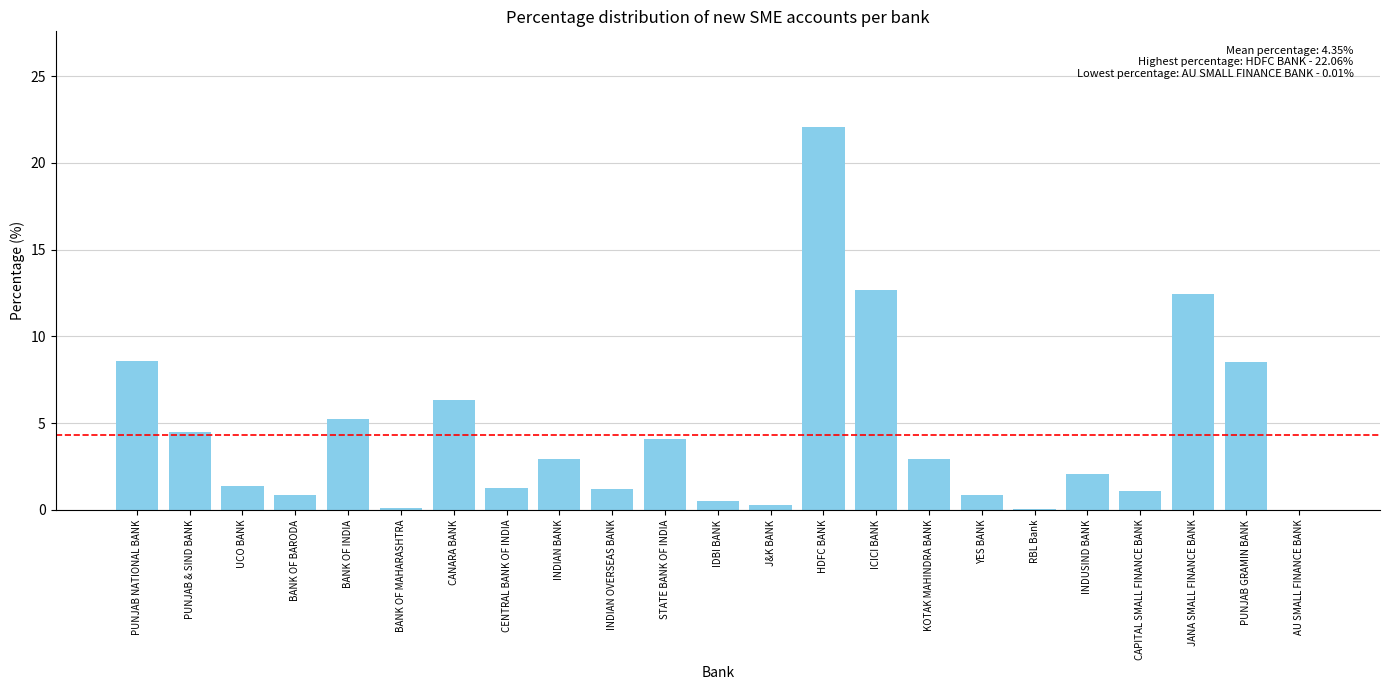

The chart shows a value of 0.0 at AU SMALL FINANCE BANK. True or false?

True